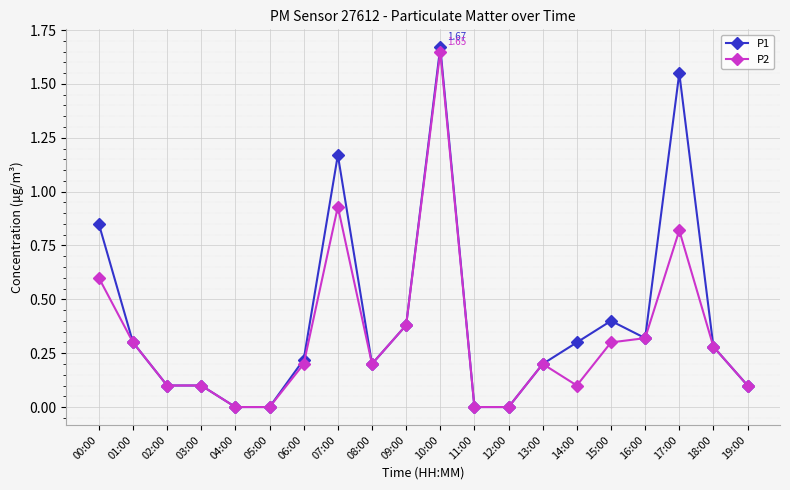

Which series has the largest total across all categories?

P1